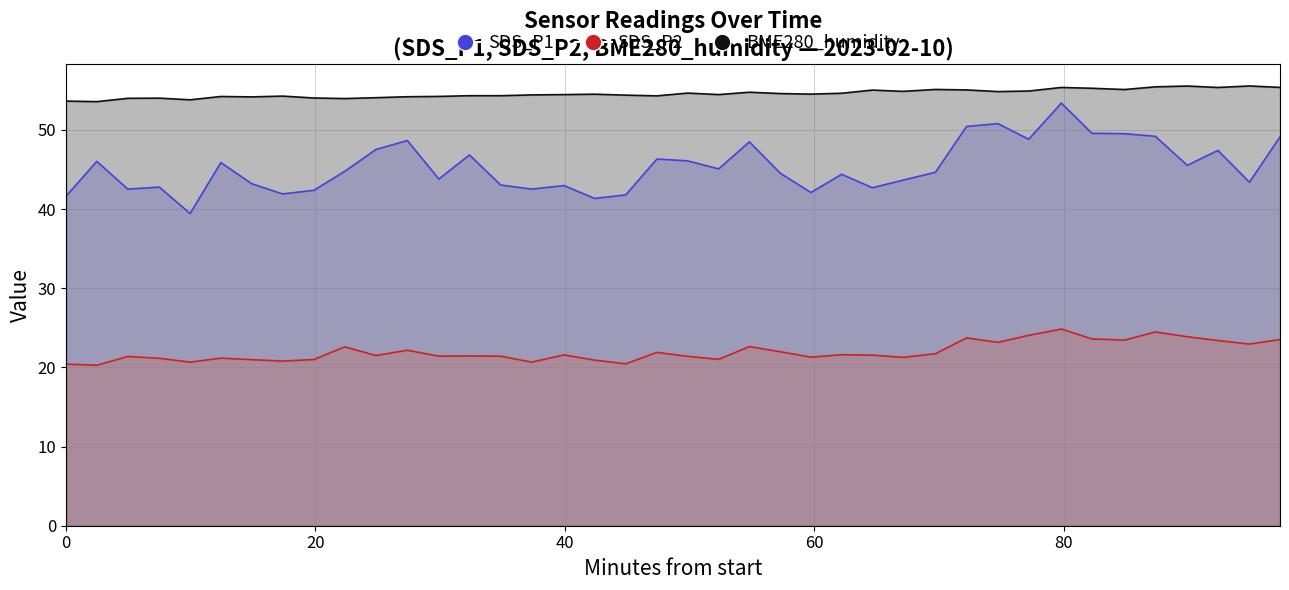

What position from the right is 2023/02/10 00:21:13?

32